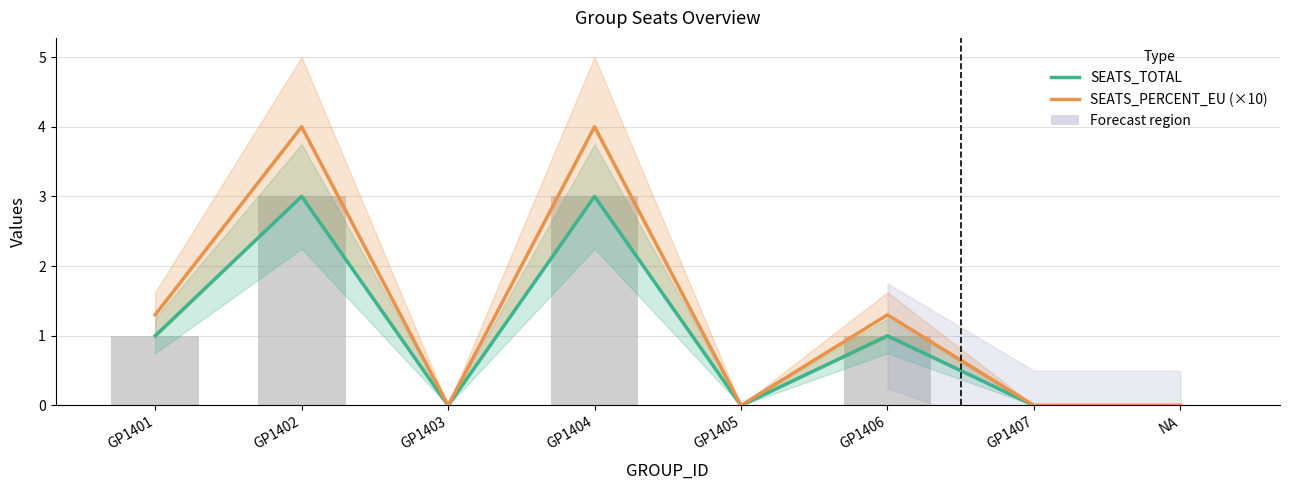

List the labels in order of SEATS_PERCENT_EU (×10) value, smallest first.

GP1403, GP1405, GP1407, NA, GP1401, GP1406, GP1402, GP1404